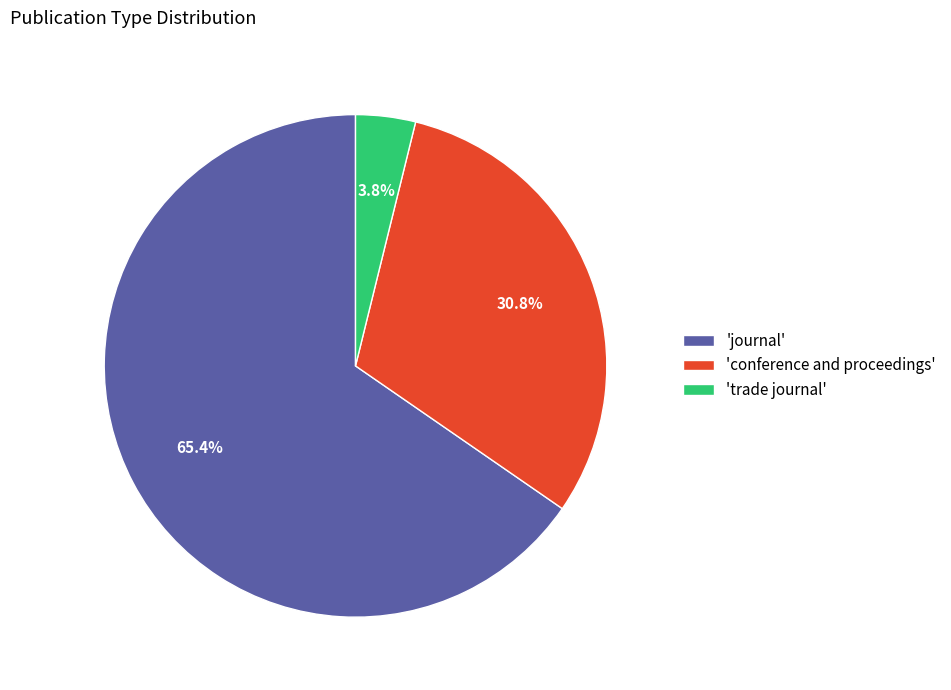

Combined, what portion of the pie is 'trade journal' and 'journal'?

69.2%